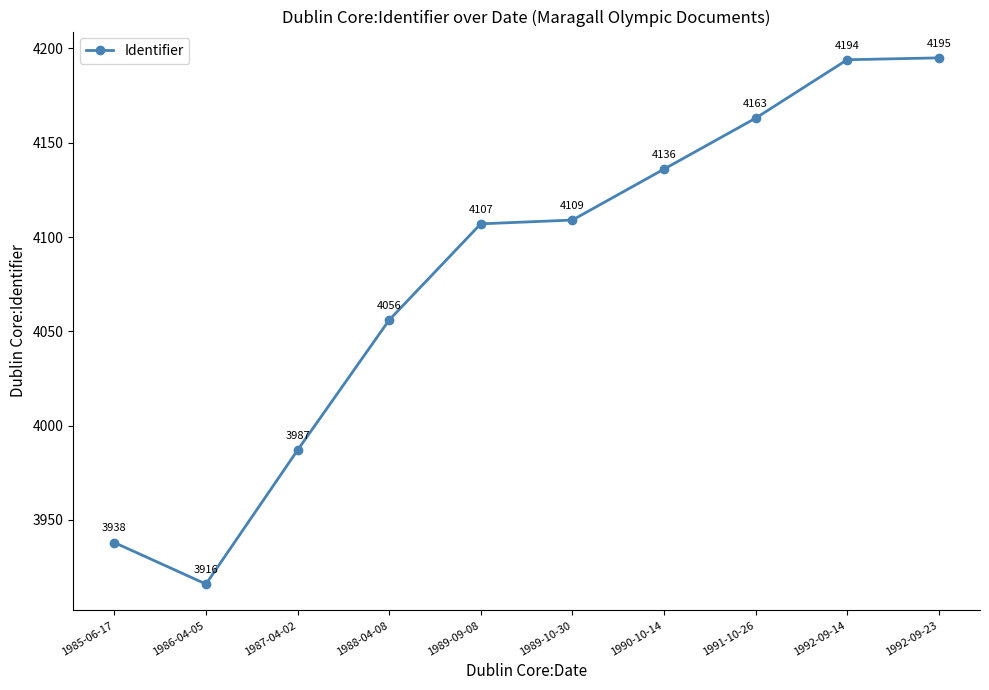

Between 1986-04-05 and 1989-10-30, which is larger?

1989-10-30